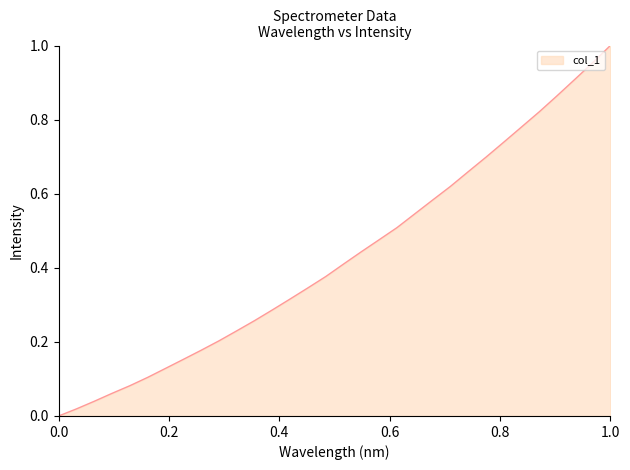

How many lines are shown in the chart?

1